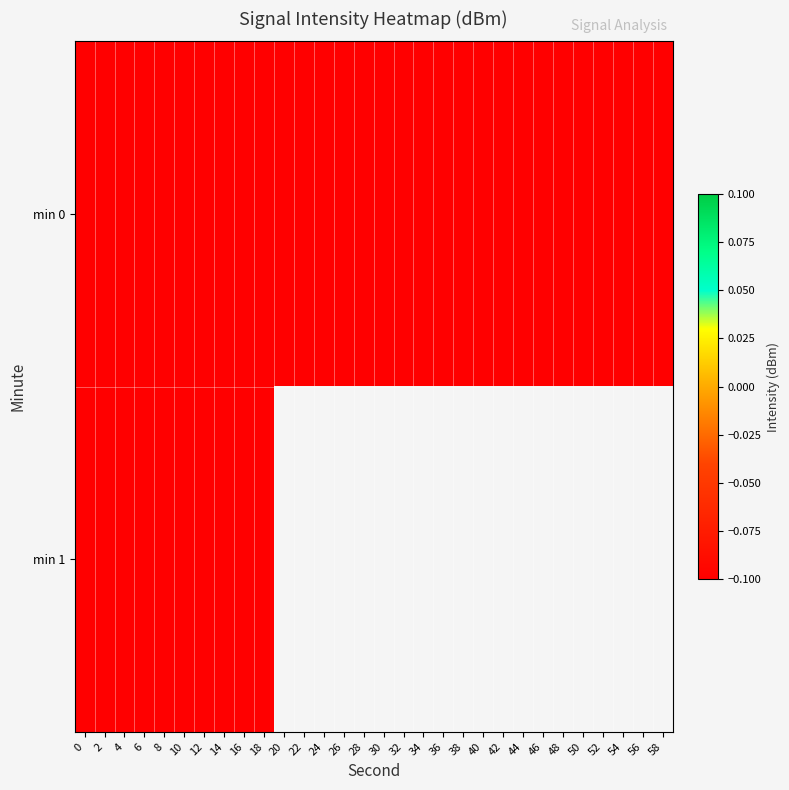

Read the min 0 value at 28.

-131.6